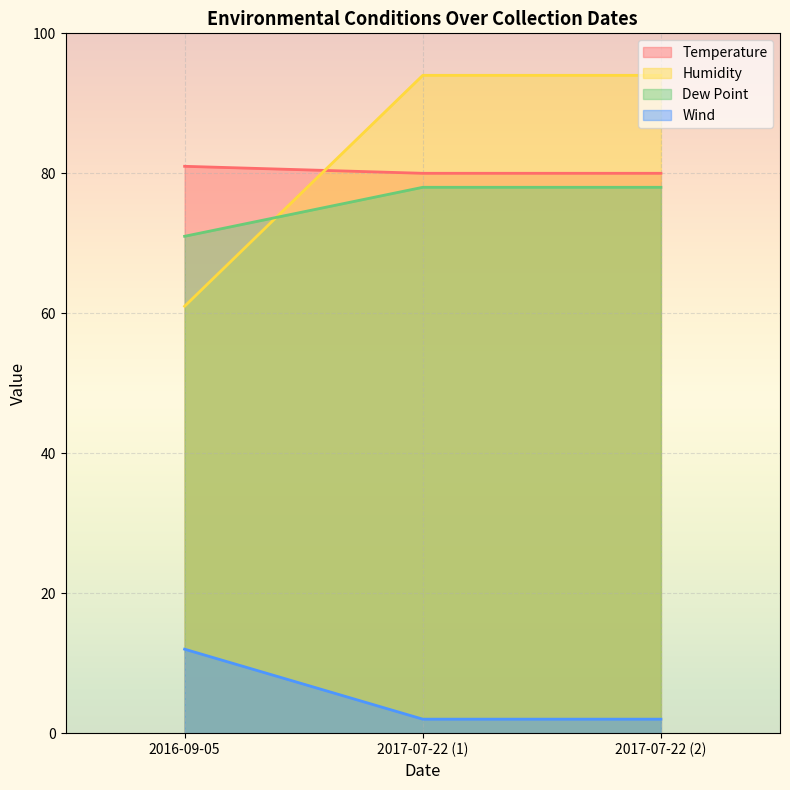

What is the greatest value displayed?

94